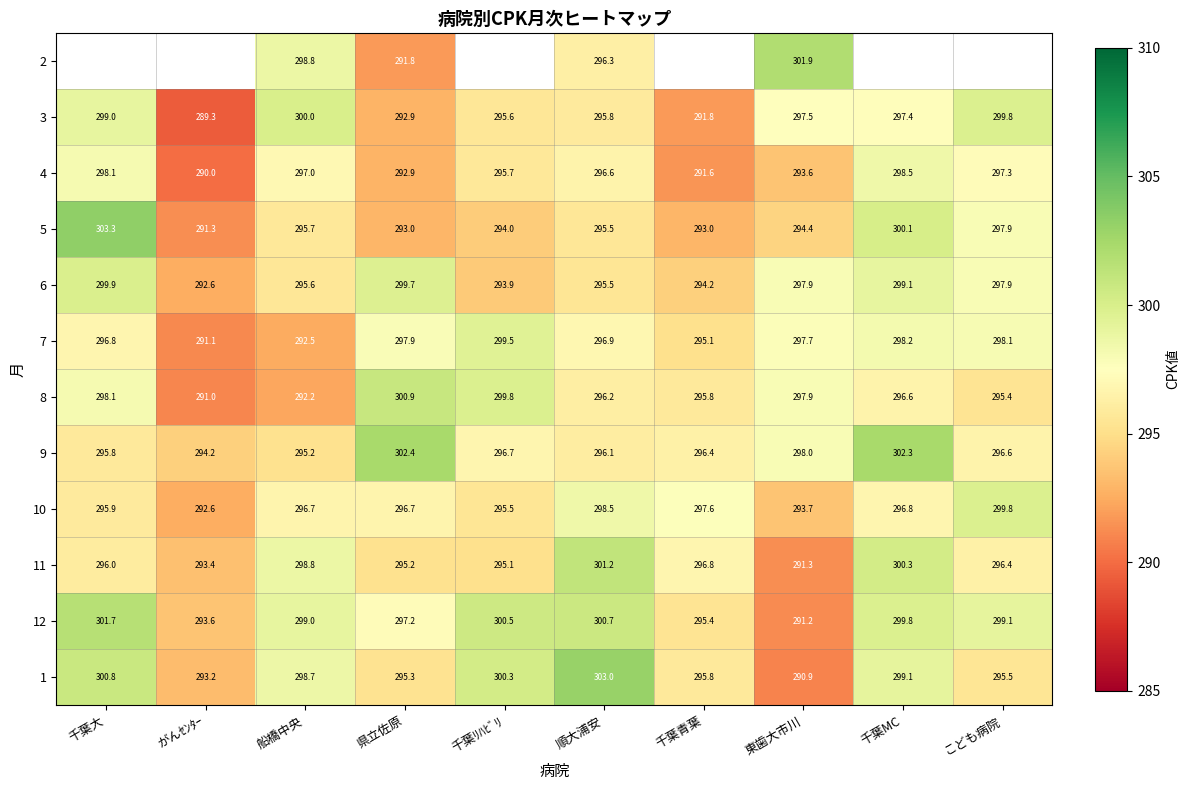

What is the average value of the 8 series?

296.4